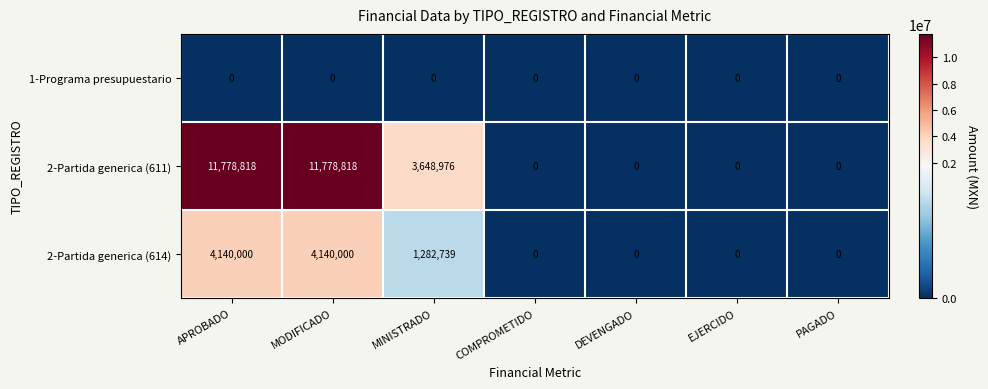

Which series has the largest range (max minus min)?

2-Partida generica (611)